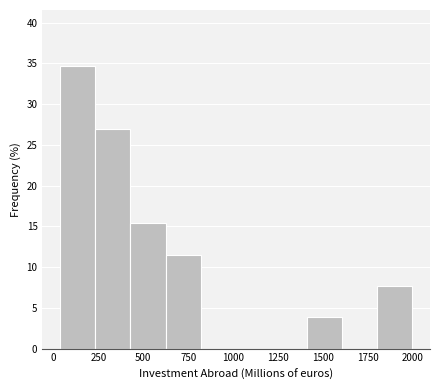

Read against the x-axis, roughly where is the centre of the tallest bar?

150